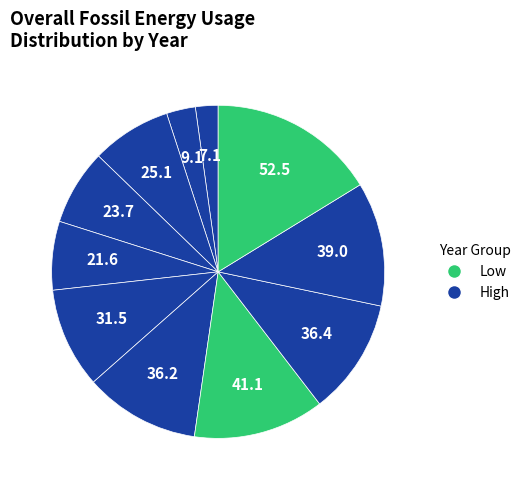

How many slices are in this pie chart?

11